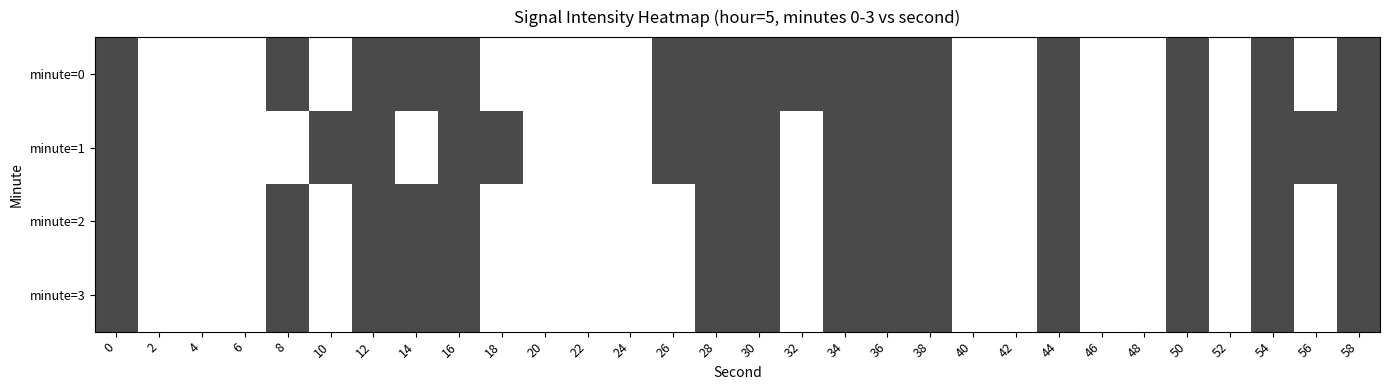

Reading left to right, extract all data points from this chart.

minute=0: 0=1	2=0	4=0	6=0	8=1	10=0	12=1	14=1	16=1	18=0	20=0	22=0	24=0	26=1	28=1	30=1	32=1	34=1	36=1	38=1	40=0	42=0	44=1	46=0	48=0	50=1	52=0	54=1	56=0	58=1
minute=1: 0=1	2=0	4=0	6=0	8=0	10=1	12=1	14=0	16=1	18=1	20=0	22=0	24=0	26=1	28=1	30=1	32=0	34=1	36=1	38=1	40=0	42=0	44=1	46=0	48=0	50=1	52=0	54=1	56=1	58=1
minute=2: 0=1	2=0	4=0	6=0	8=1	10=0	12=1	14=1	16=1	18=0	20=0	22=0	24=0	26=0	28=1	30=1	32=0	34=1	36=1	38=1	40=0	42=0	44=1	46=0	48=0	50=1	52=0	54=1	56=0	58=1
minute=3: 0=1	2=0	4=0	6=0	8=1	10=0	12=1	14=1	16=1	18=0	20=0	22=0	24=0	26=0	28=1	30=1	32=0	34=1	36=1	38=1	40=0	42=0	44=1	46=0	48=0	50=1	52=0	54=1	56=0	58=1